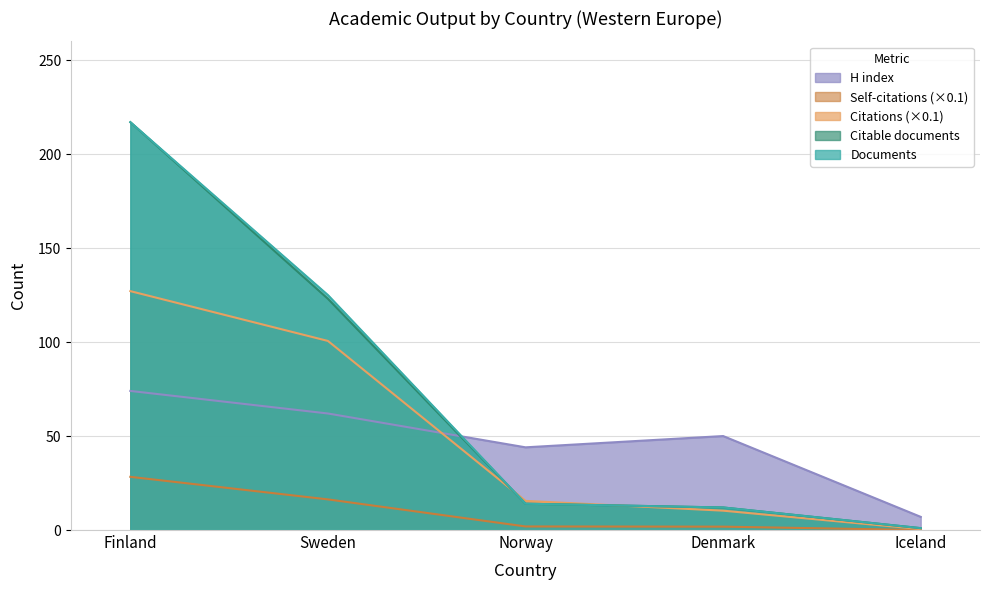

What is the value of the Citations point at the 5th from the left?

0.5